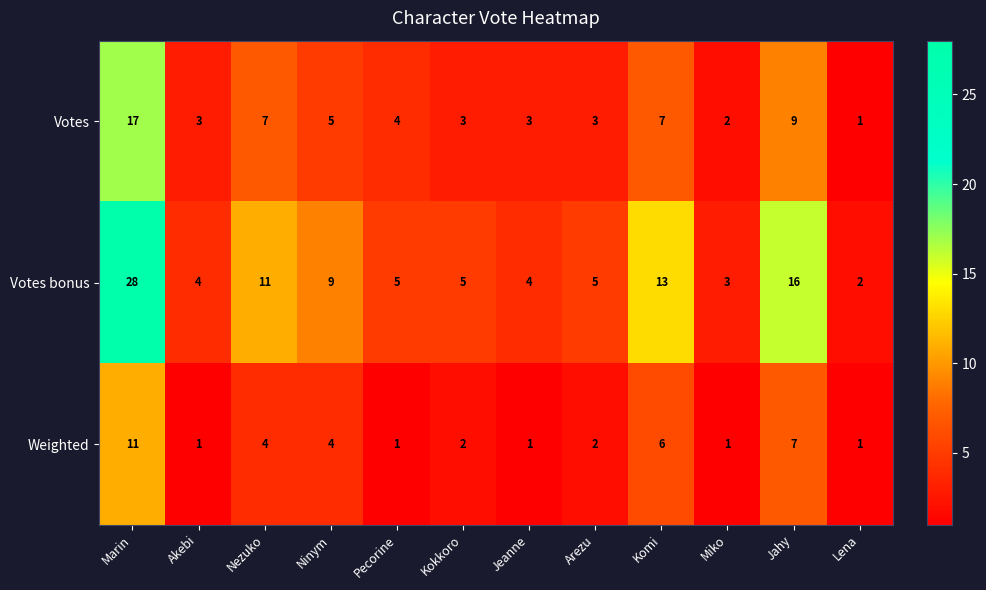

What is the sum of the Votes values at Nezuko and Komi?

14